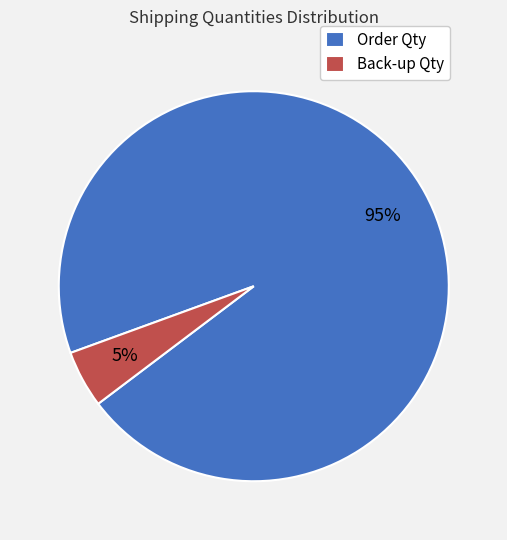

Combined, do Order Qty and Back-up Qty account for over 50%?

Yes